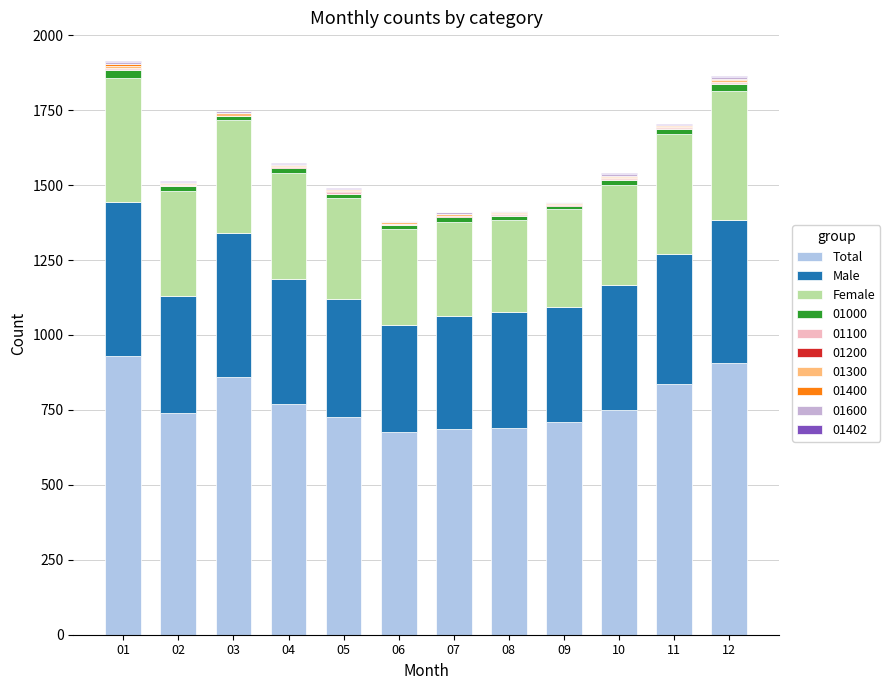

How many series are shown in this chart?

10